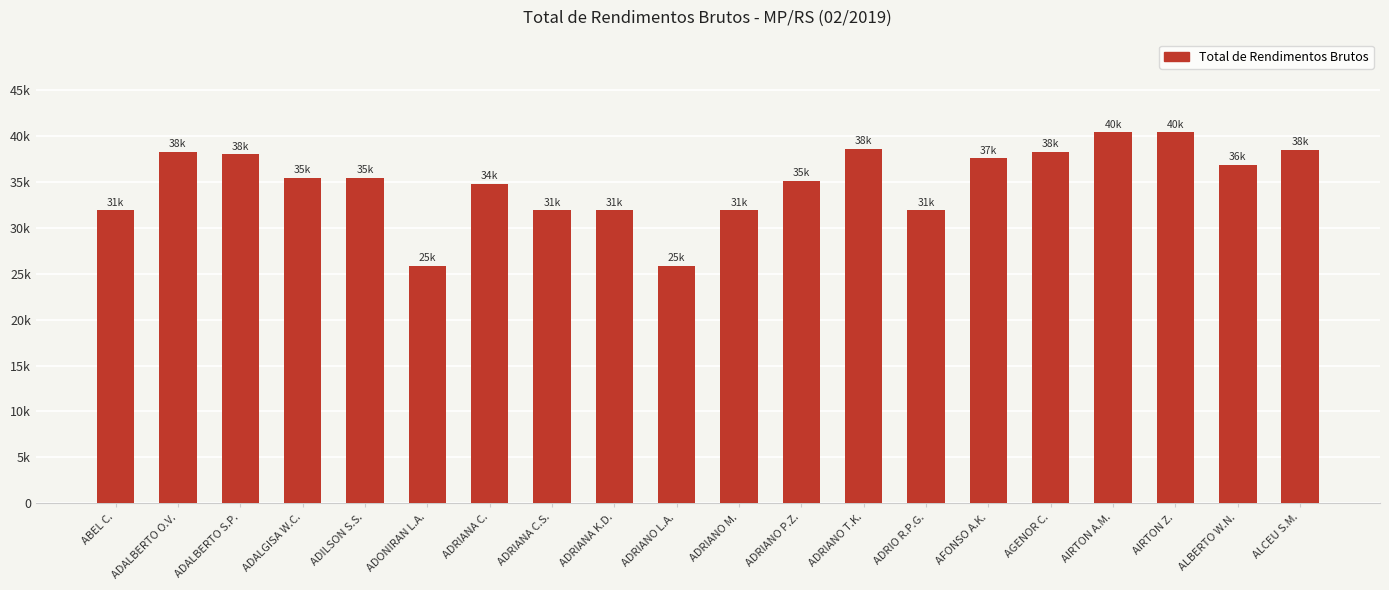

What is the sum of the values at ADALBERTO O.V. and ADALBERTO S.P.?

76282.4